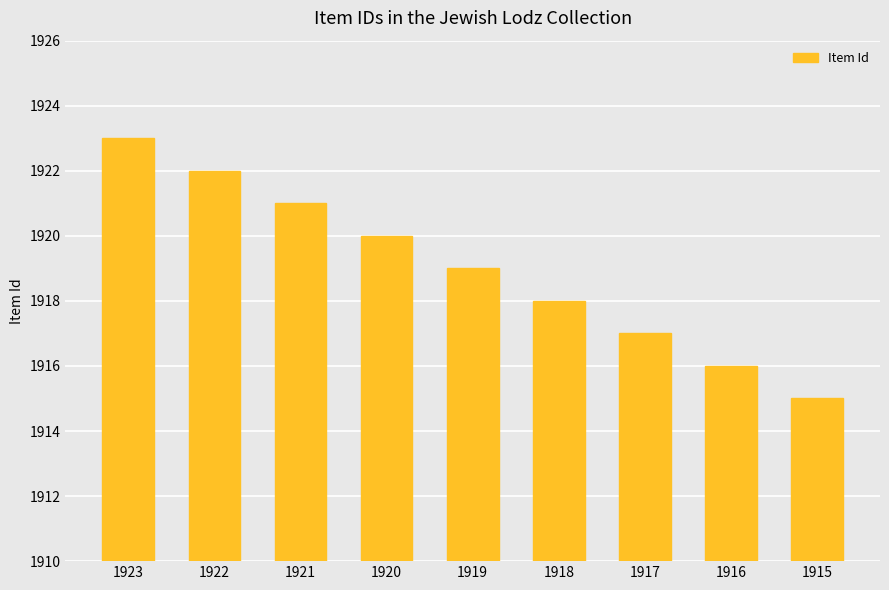

What is the minimum value shown in the chart?

1915